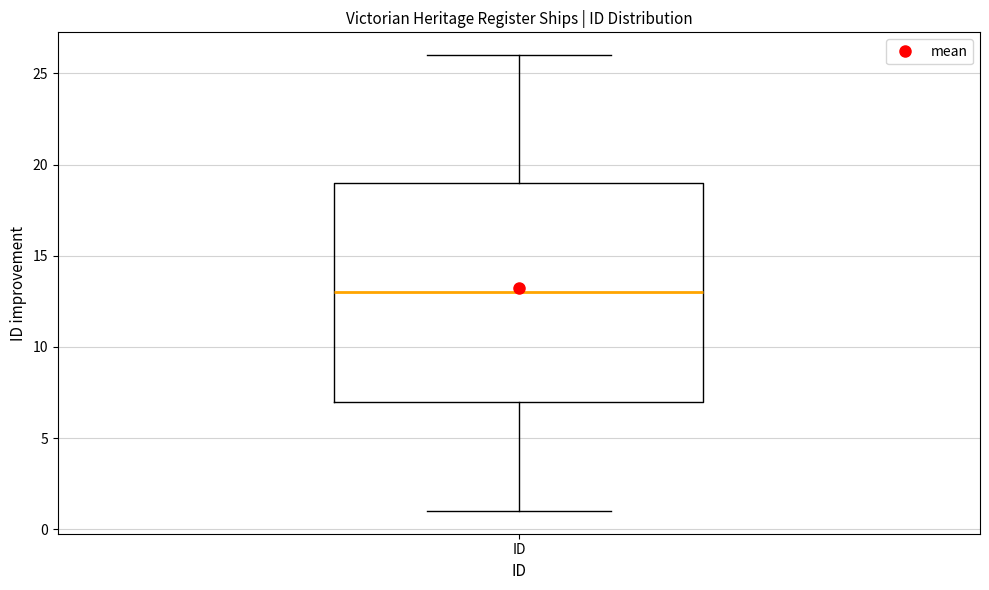

Read this box plot against the y-axis: the position of the median line, the range covered by the box, and the ends of both whiskers. The values are not printed on the chart, so give them approximately, as read against the axis.

median 13, box 7 to 19, whiskers 1 to 26